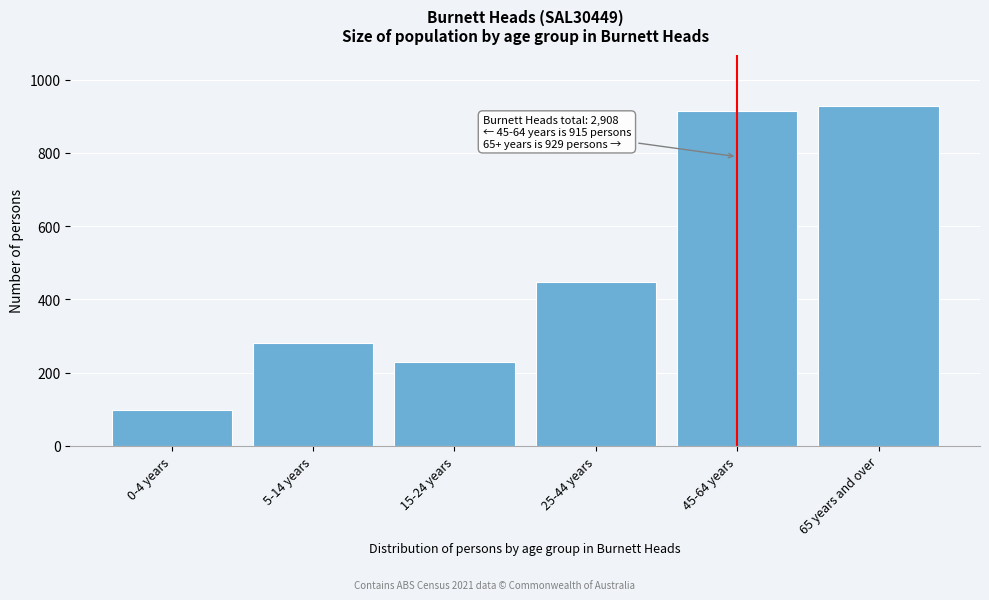

Reading right to left, extract all data points from this chart.

929	915	448	230	281	99